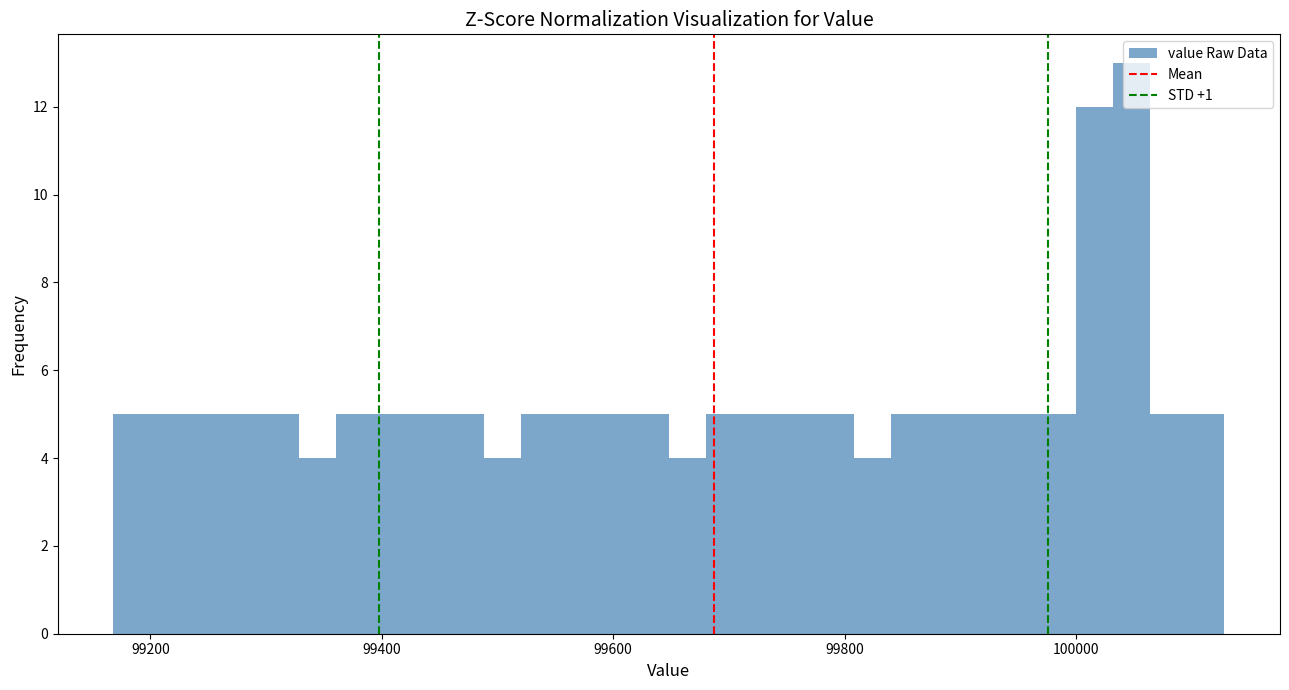

Read against the x-axis, roughly where is the centre of the tallest bar?

100040